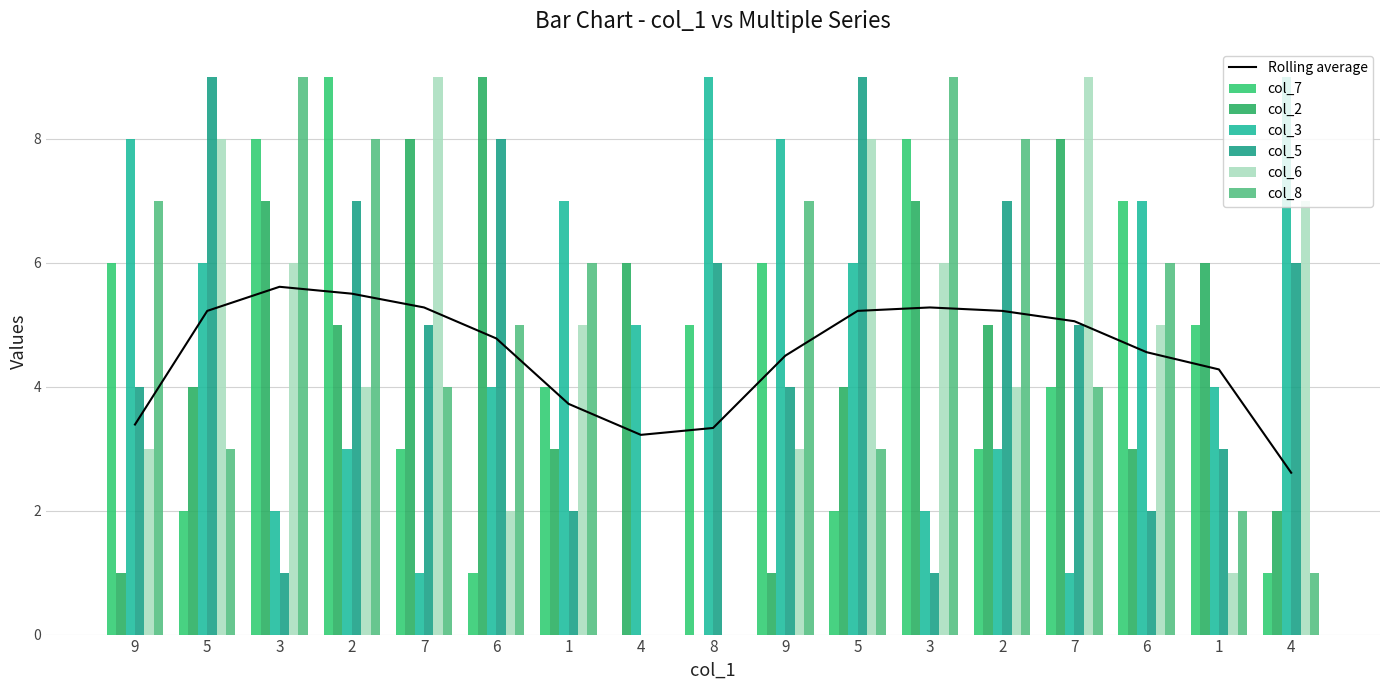

Does the chart contain any negative values?

No